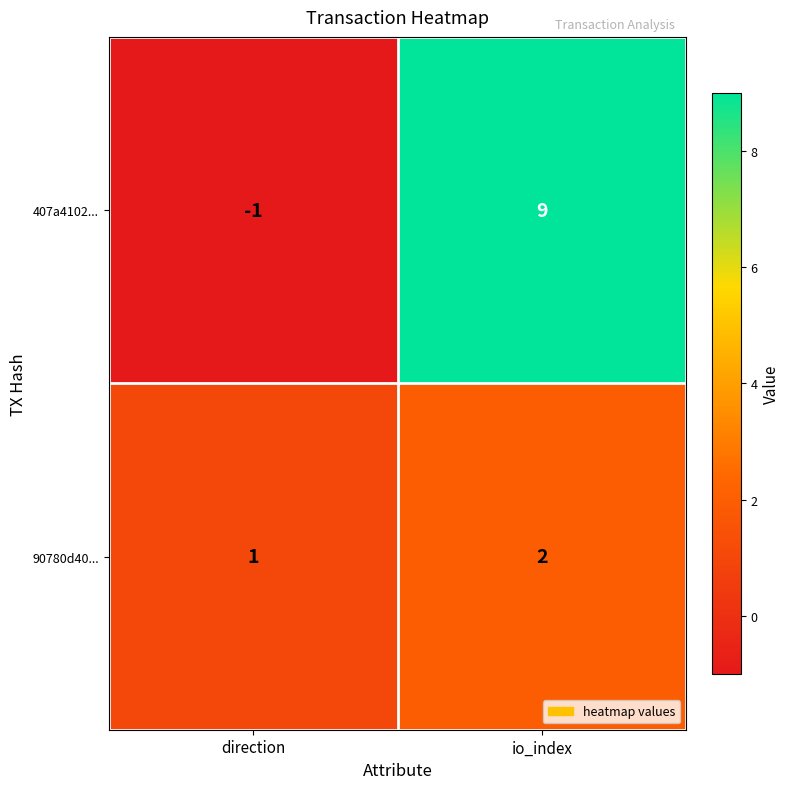

The 90780d40... series shows 3 at io_index. True or false?

False